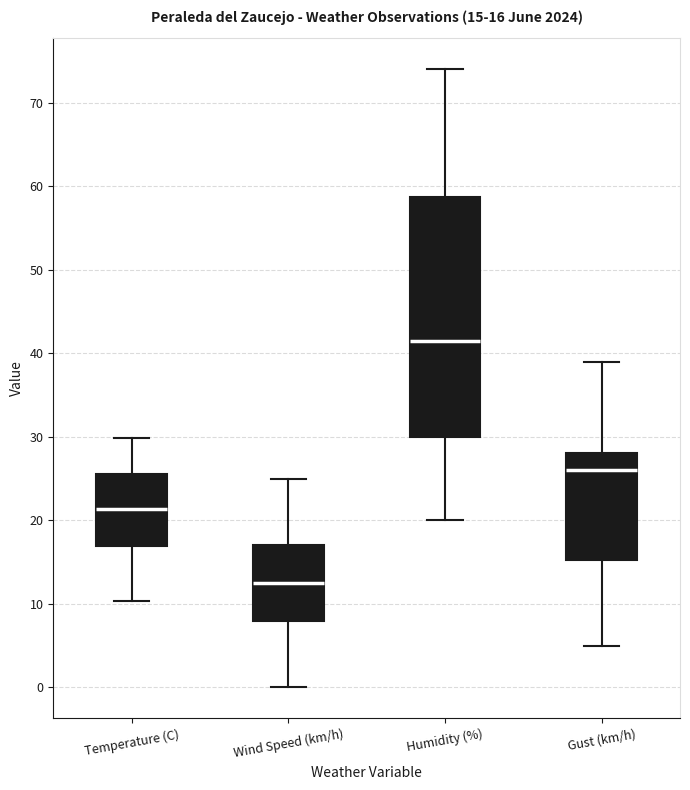

Comparing the boxes themselves (not the whiskers), which one is the tallest?

Humidity (%)